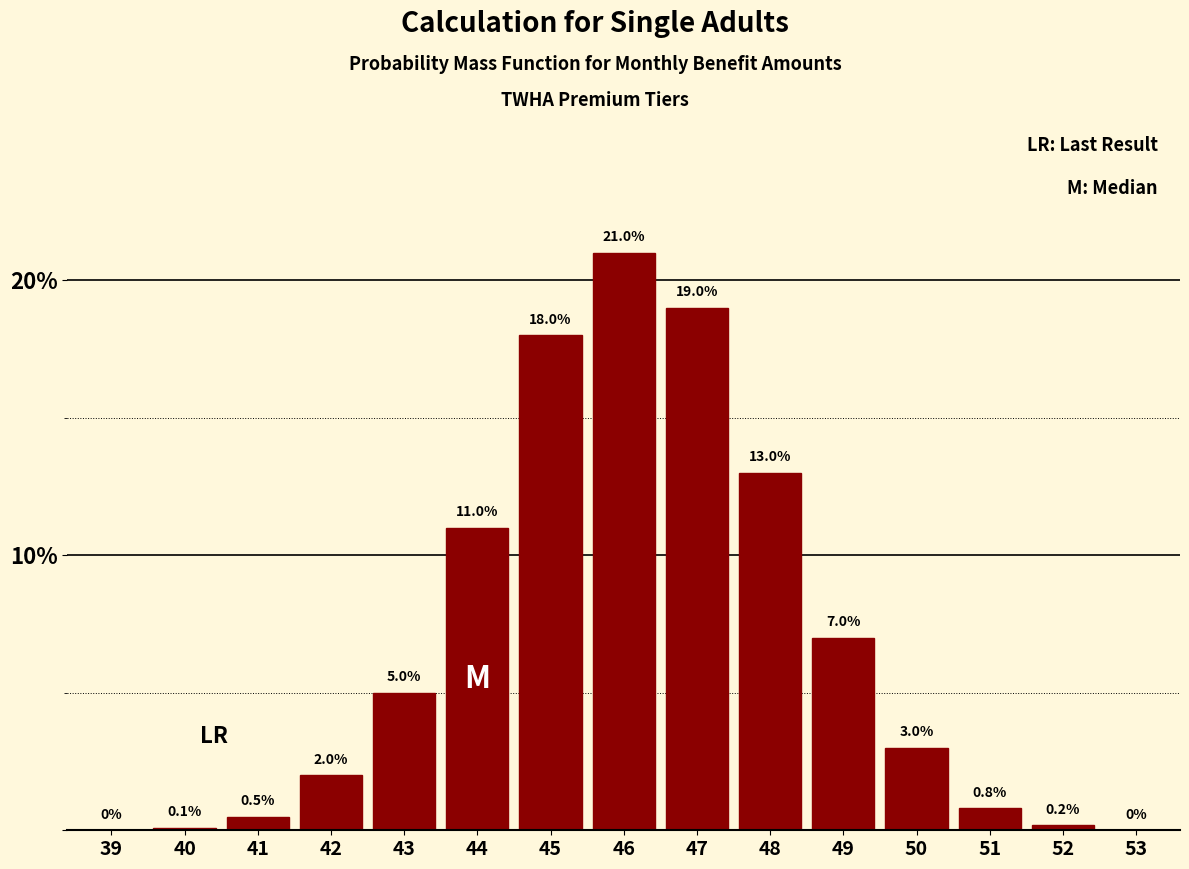

Reading left to right, list all the values displayed in this chart.

39=0.0	40=0.1	41=0.5	42=2.0	43=5.0	44=11.0	45=18.0	46=21.0	47=19.0	48=13.0	49=7.0	50=3.0	51=0.8	52=0.2	53=0.0